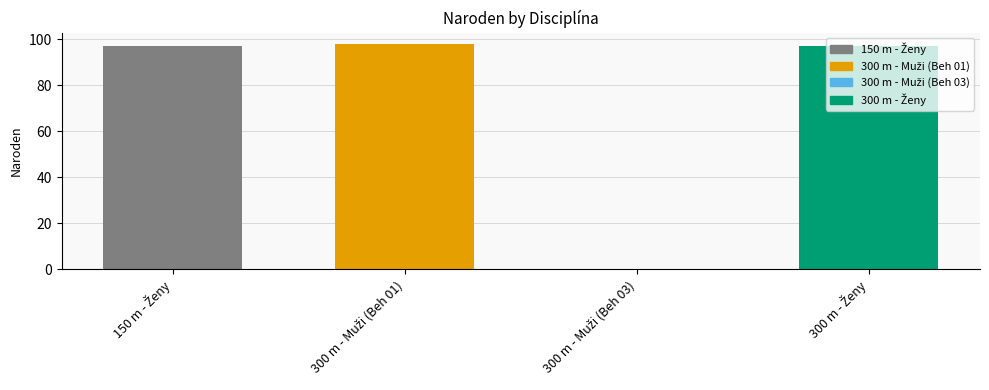

Rank the categories by value from lowest to highest.

300 m - Muži (Beh 03), 150 m - Ženy, 300 m - Ženy, 300 m - Muži (Beh 01)